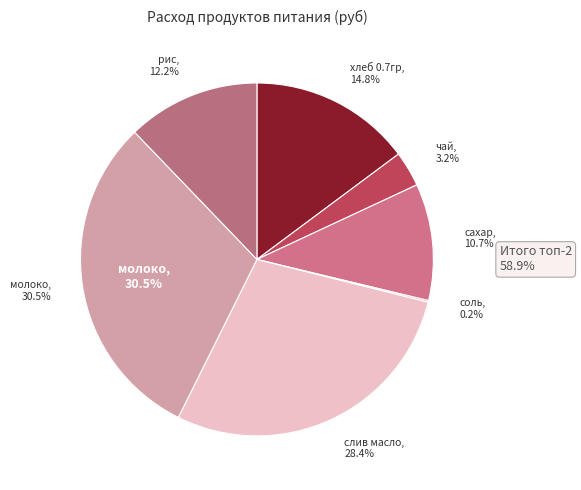

Which has a higher value, чай or хлеб 0.7гр?

хлеб 0.7гр